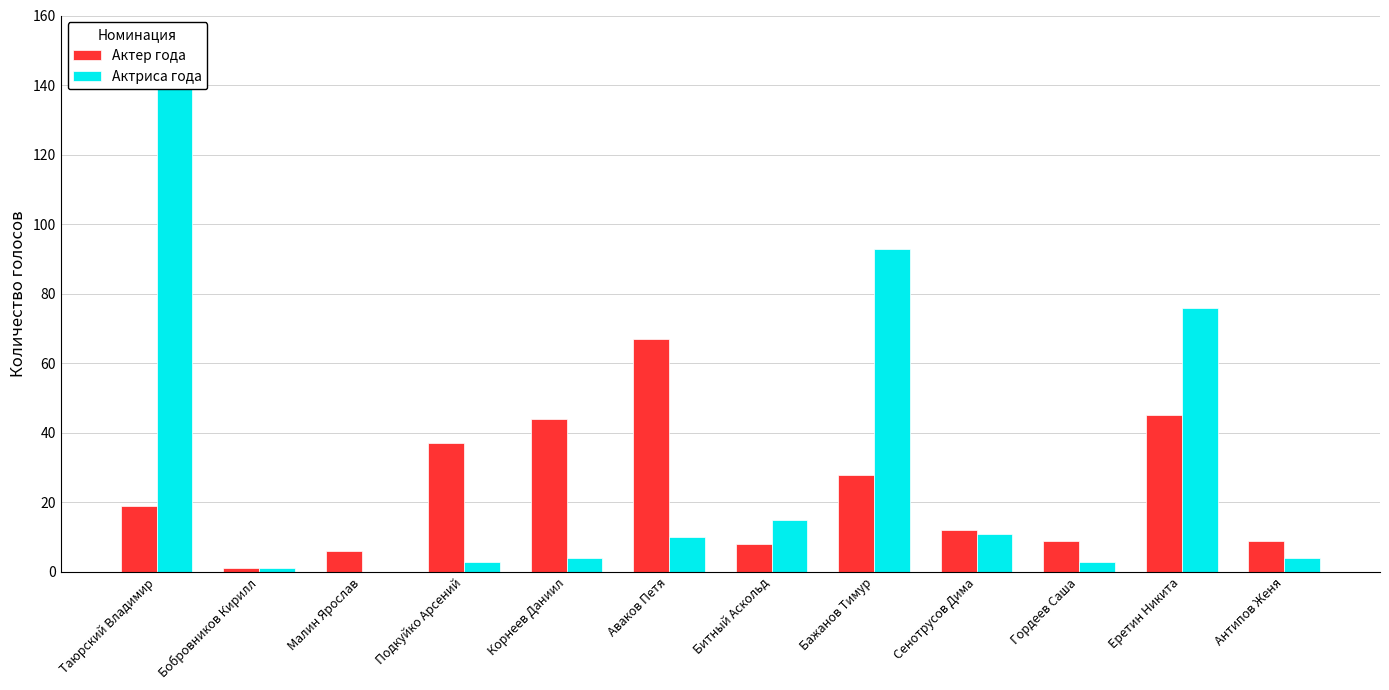

Is the value of Актер года at Гордеев Саша greater than the value of Актриса года at Еретин Никита?

No